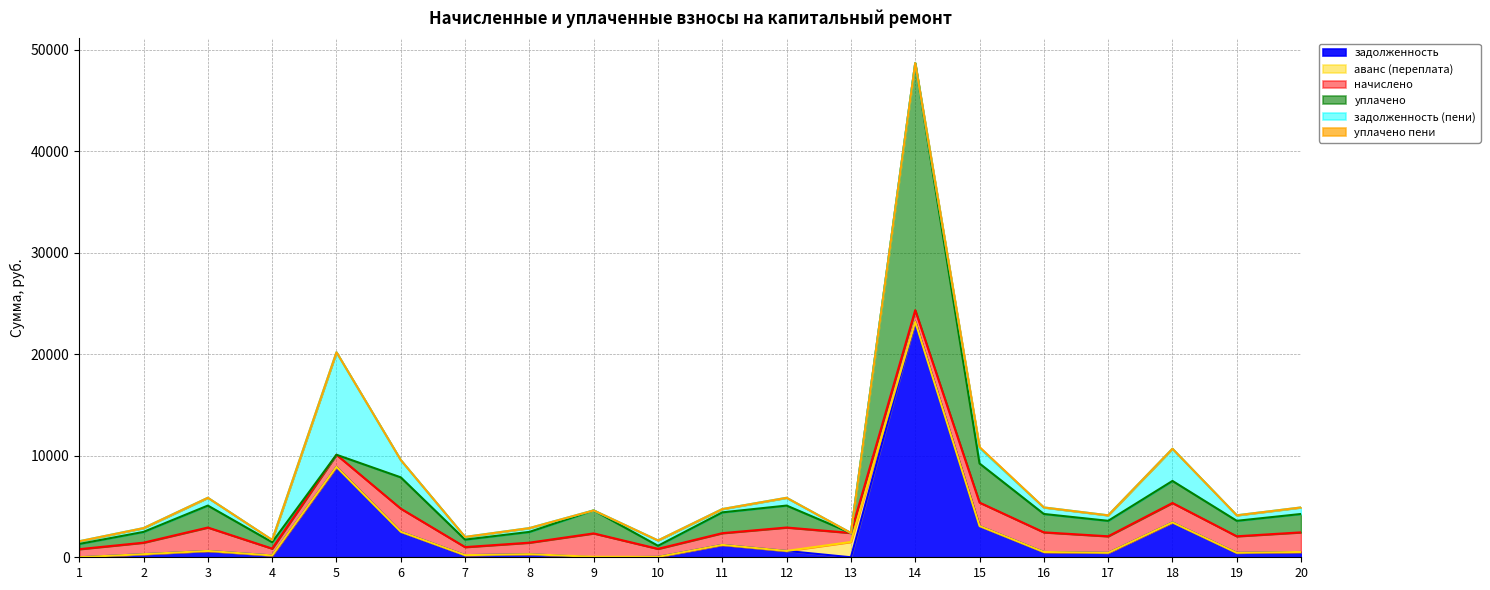

Is it true that уплачено пени equals 0.0 at 12?

True